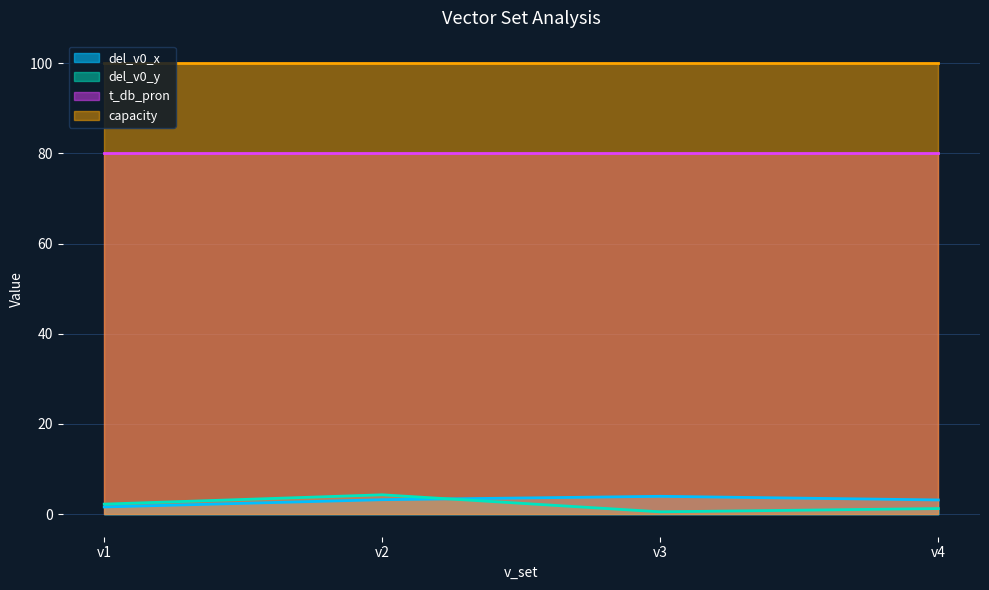

True or false: del_v0_y has a value of 0.8 at v3.

False